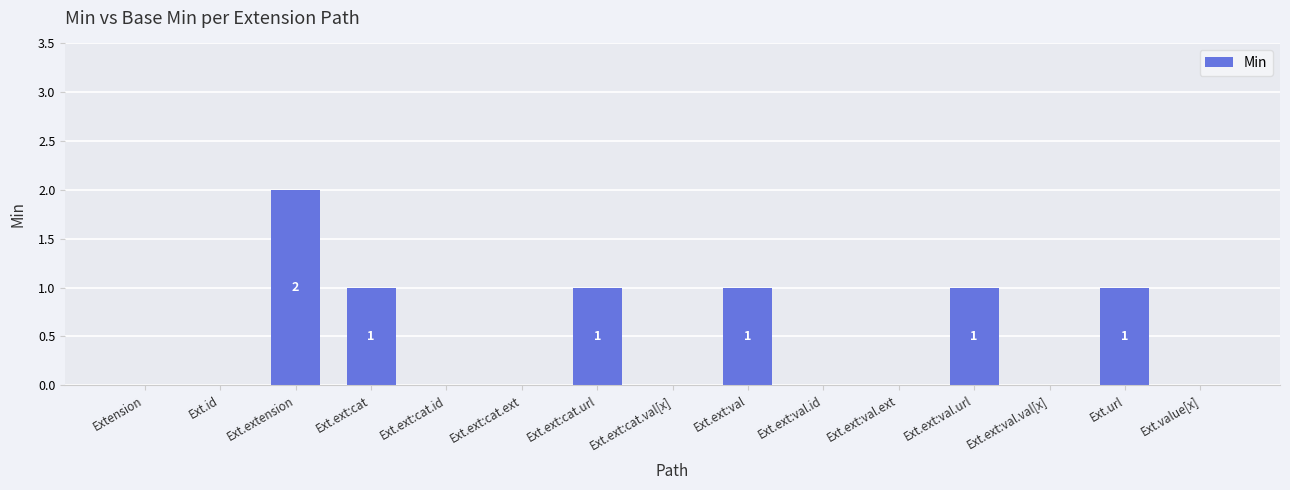

Is it true that the value at Ext.ext:cat.val[x] is 1?

False